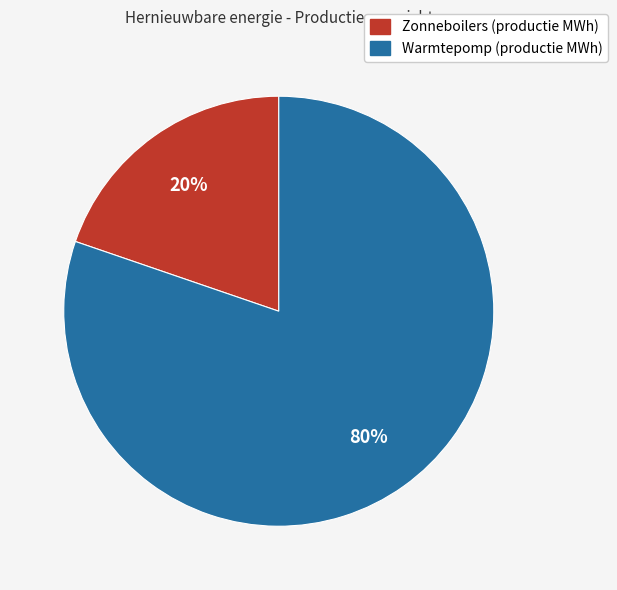

What is the smallest slice in the pie chart?

Zonneboilers (productie MWh)